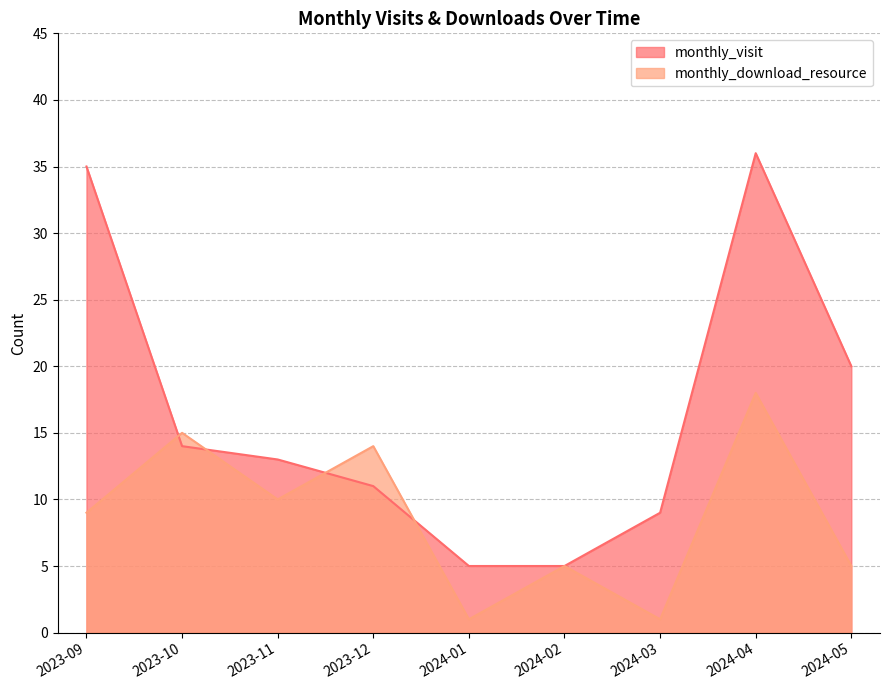

What is the highest value of the monthly_download_resource series?

18